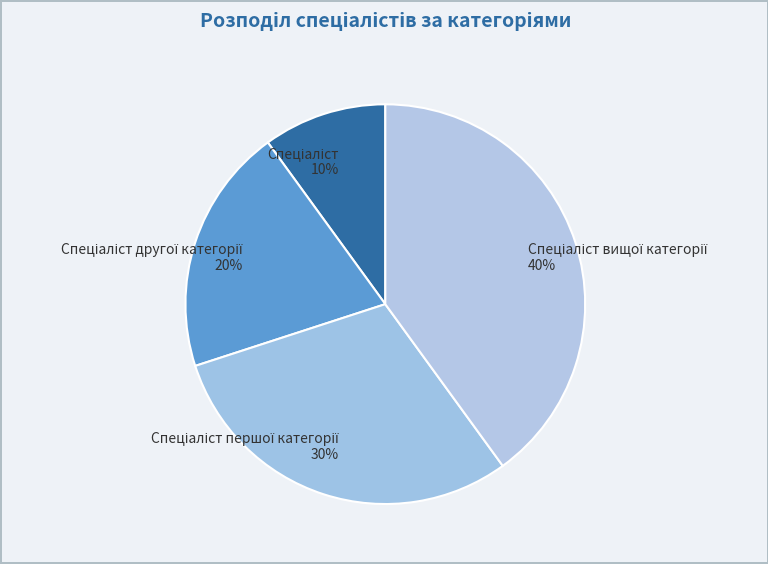

To the nearest percent, what is the difference between the largest and smallest slice percentages?

30%